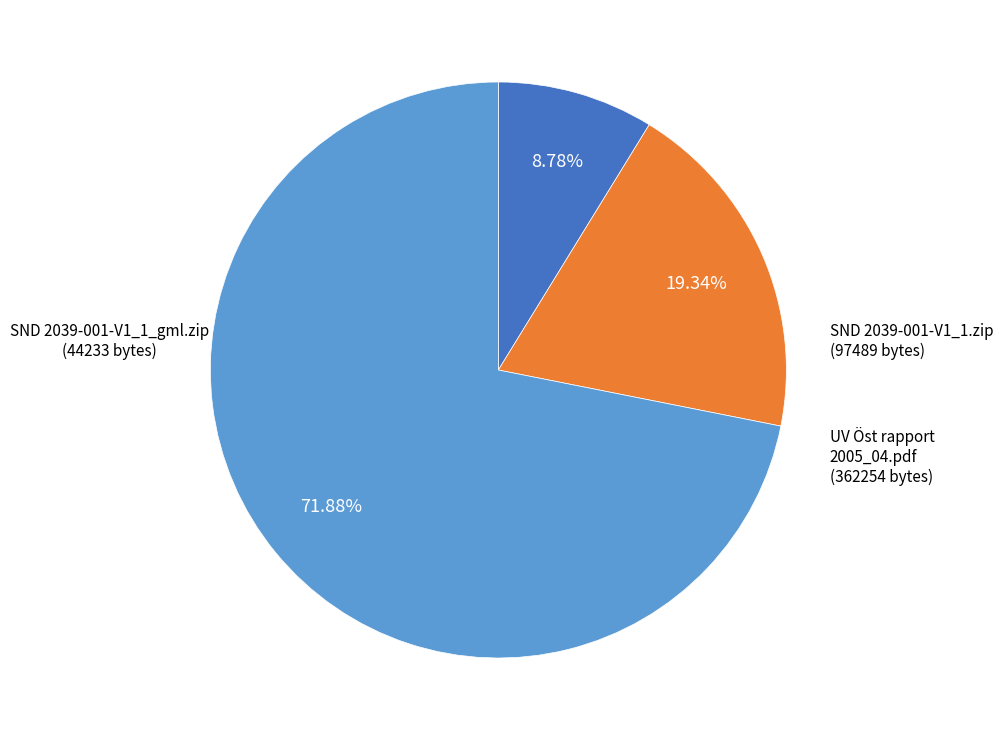

Rank the categories by value from lowest to highest.

SND 2039-001-V1_1_gml.zip, SND 2039-001-V1_1.zip, UV Öst rapport 2005_04.pdf